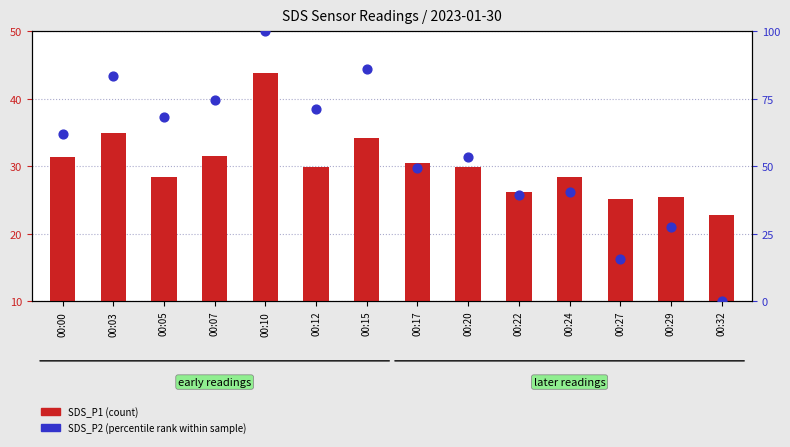

Which series contains the lowest Y value?

SDS_P2 (percentile rank)